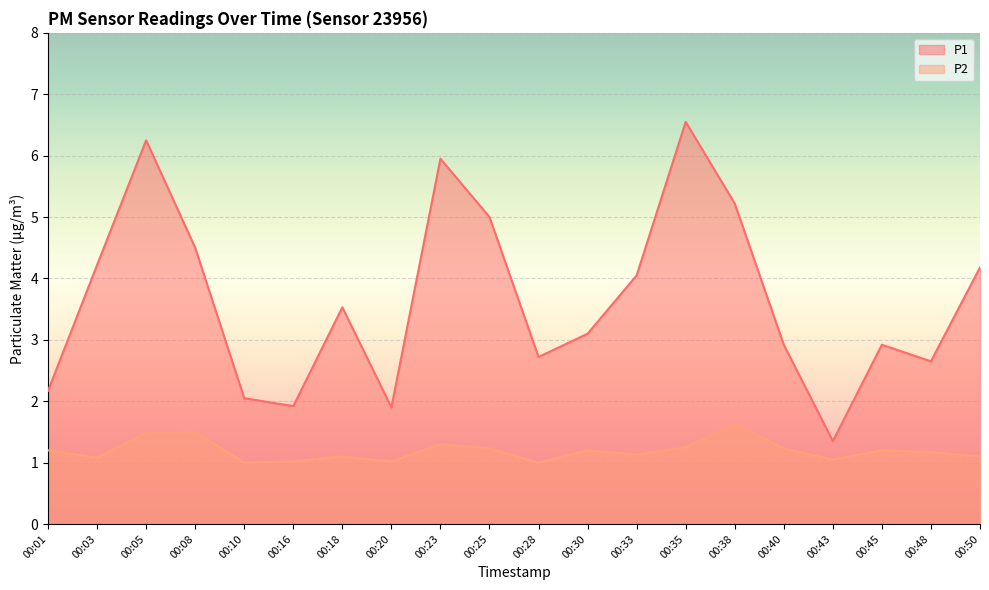

Which has a higher value, 00:16 or 00:30?

00:30